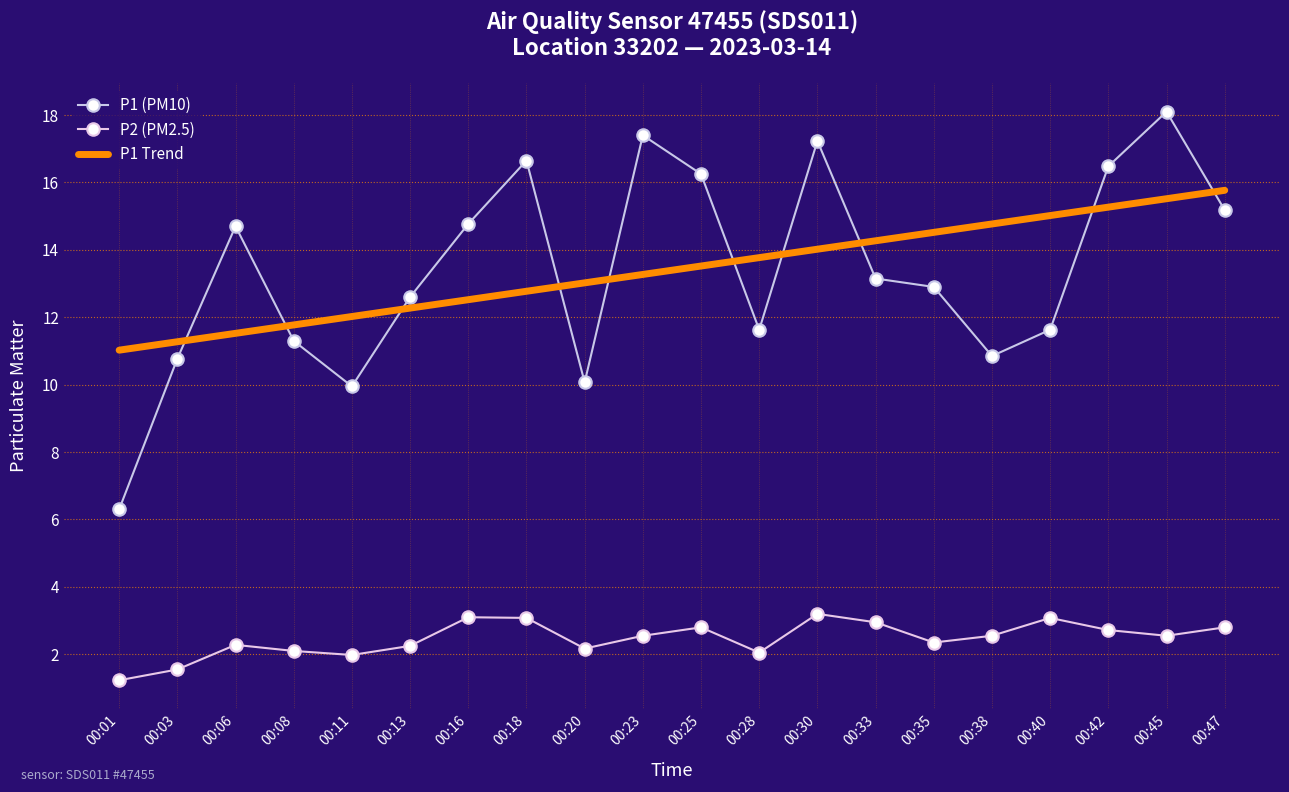

Which category has the highest value in the P1 Trend series?

00:47